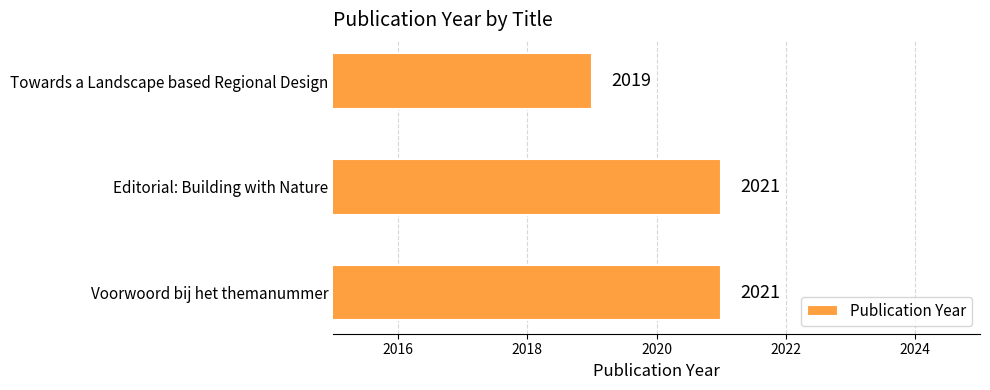

What is the sum of all values?

6061